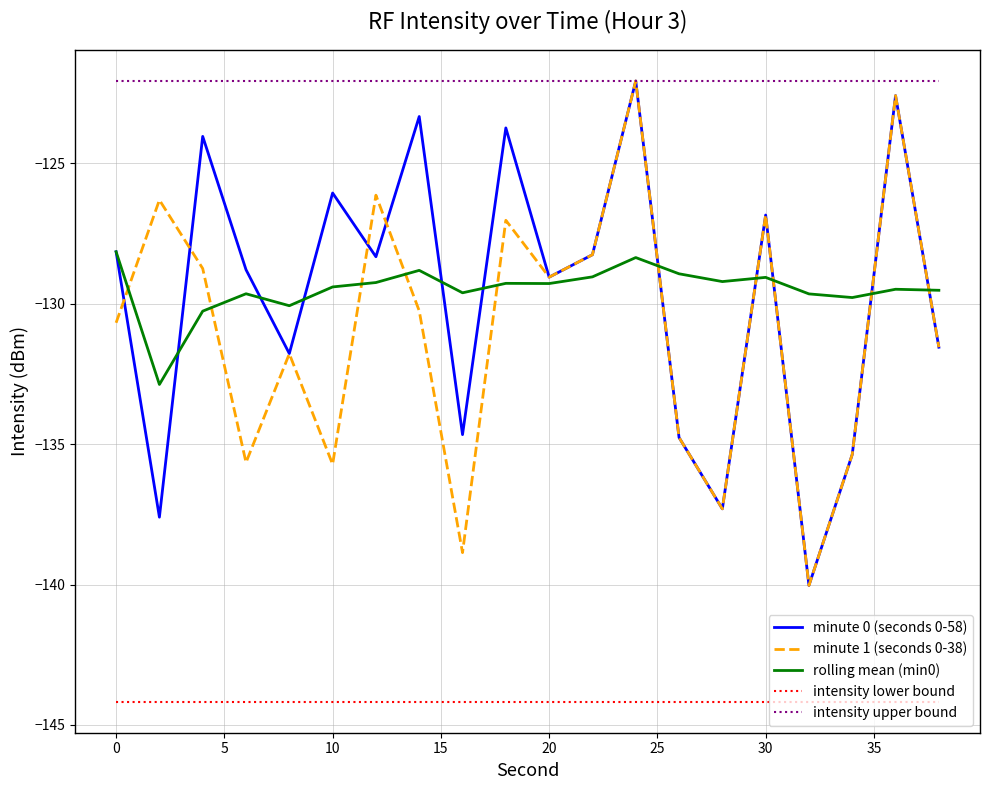

Which series has the largest total across all categories?

intensity upper bound